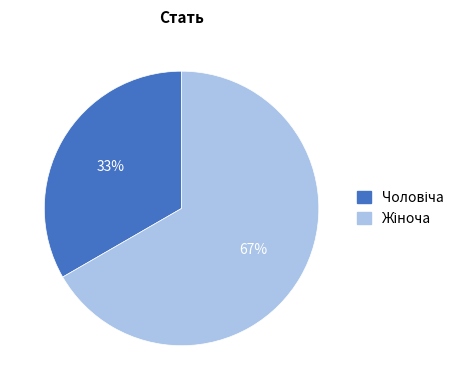

Does any single category account for the majority?

Yes